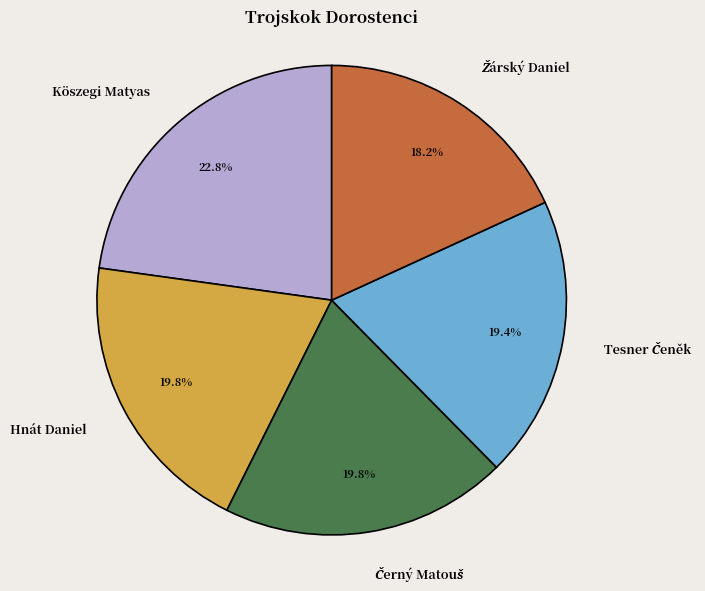

To the nearest percent, what portion does Köszegi Matyas represent?

23%